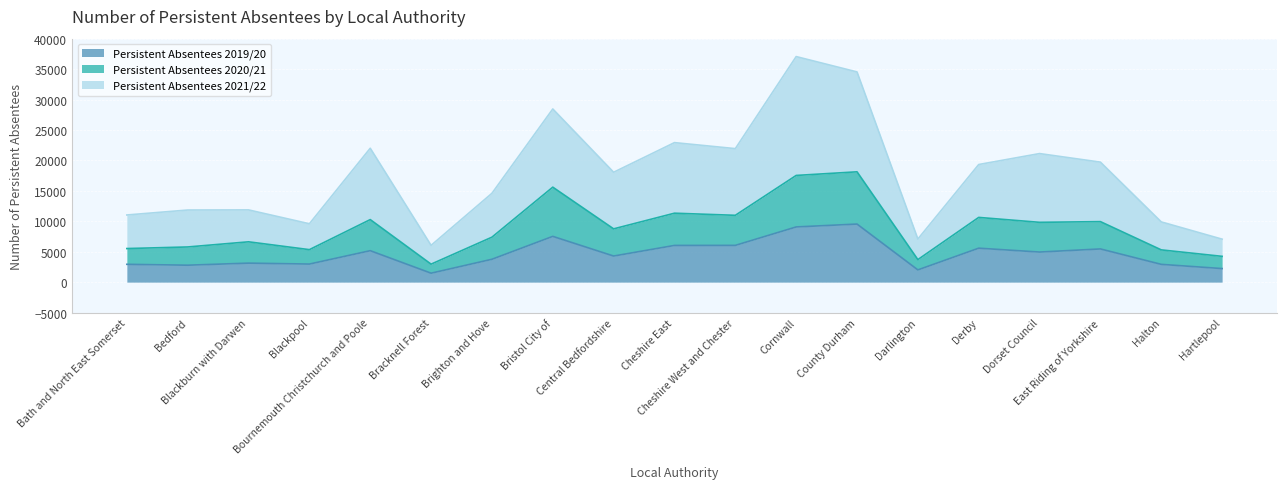

What is the spread (max minus min) of values at Bournemouth Christchurch and Poole?

16830